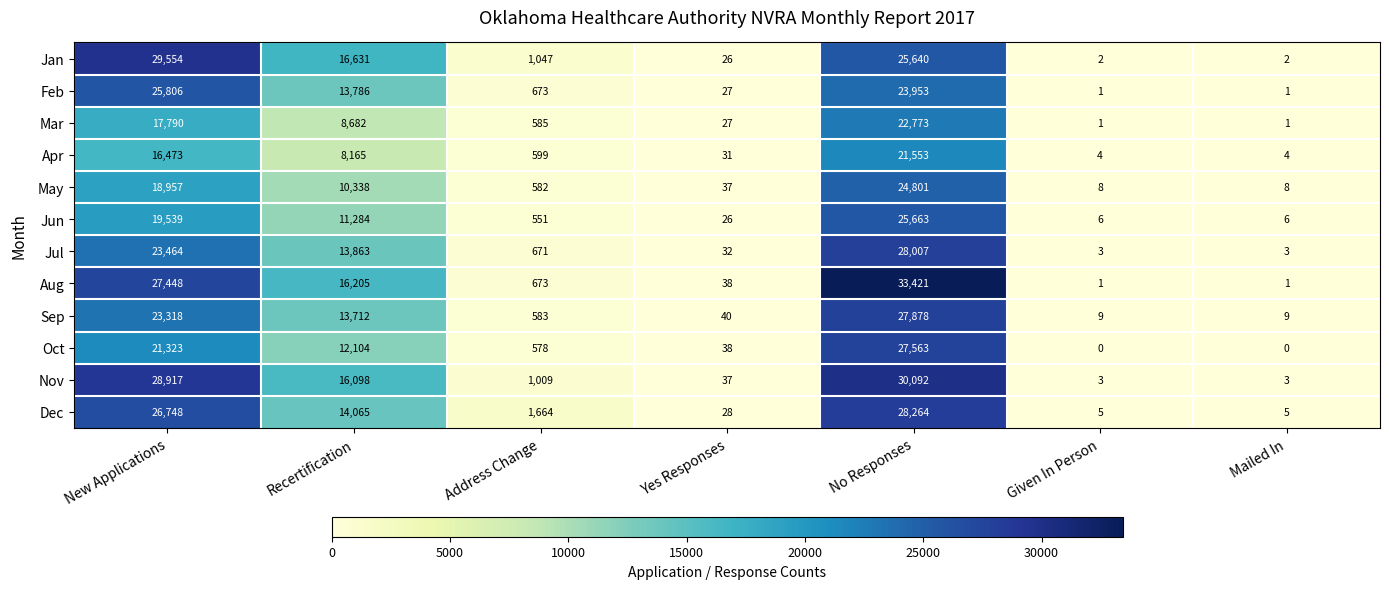

What is the maximum value for Apr?

21553